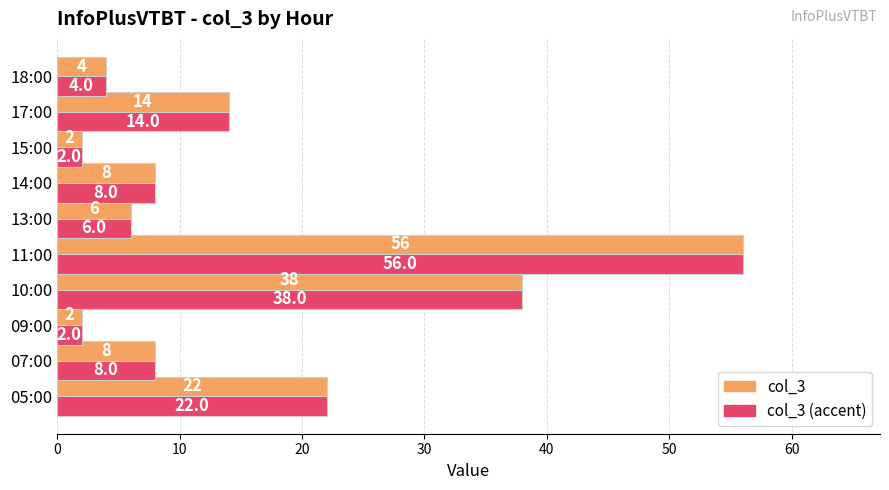

What is the minimum value for col_3 (accent)?

2